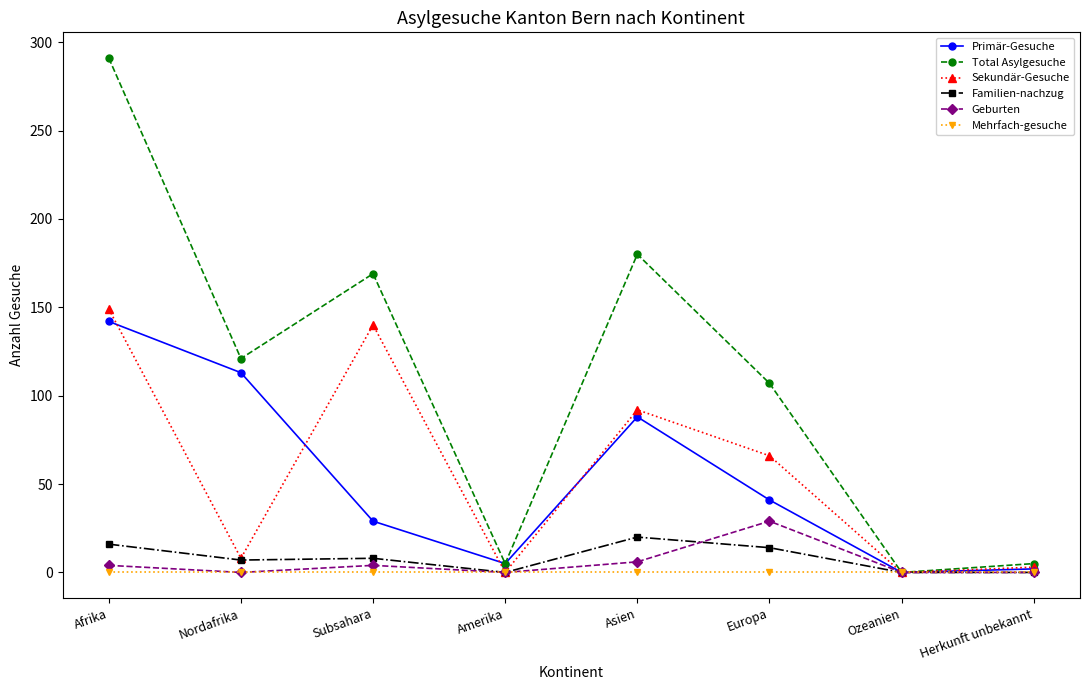

True or false: Total Asylgesuche has a value of 107 at Europa.

True